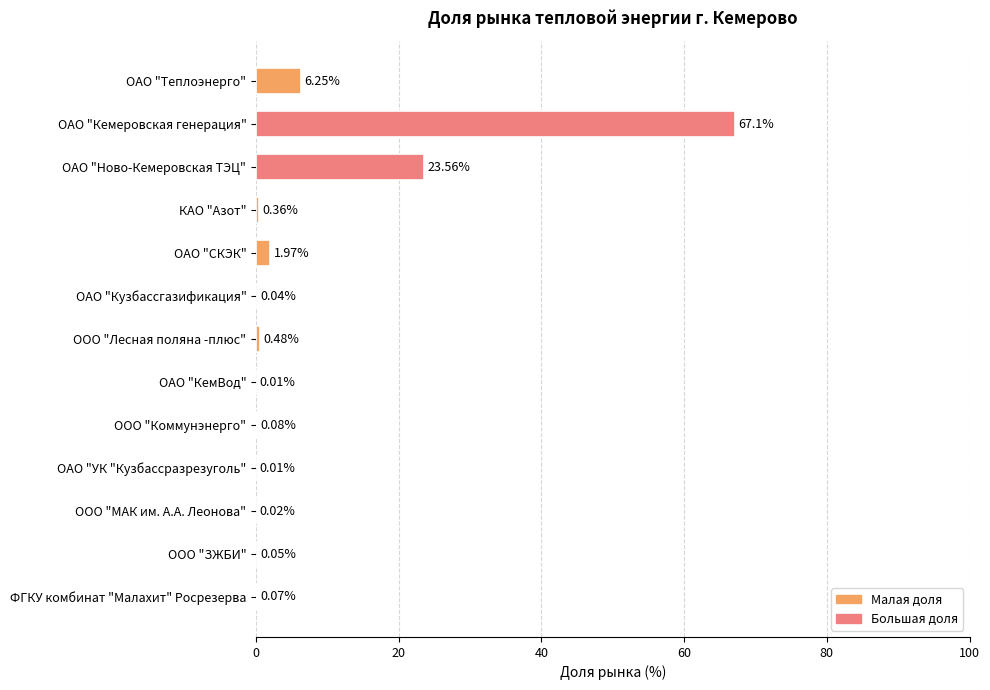

What is the average value?

7.7